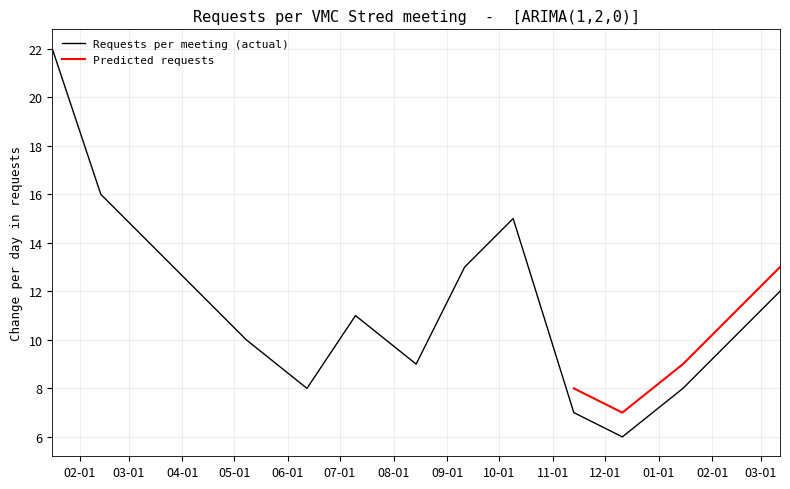

What is the maximum value for Requests per meeting (actual)?

22